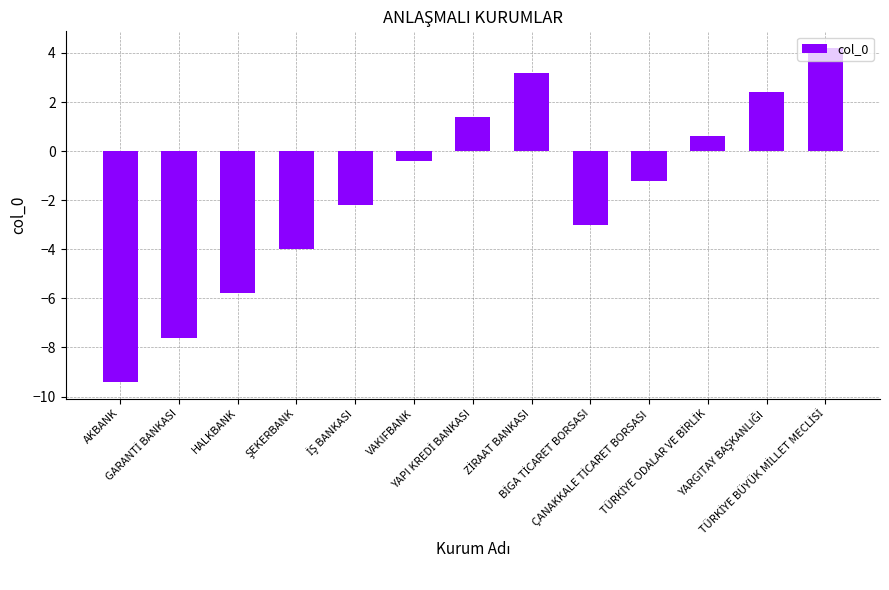

What is the value of the 5th bar from the left?

-2.2